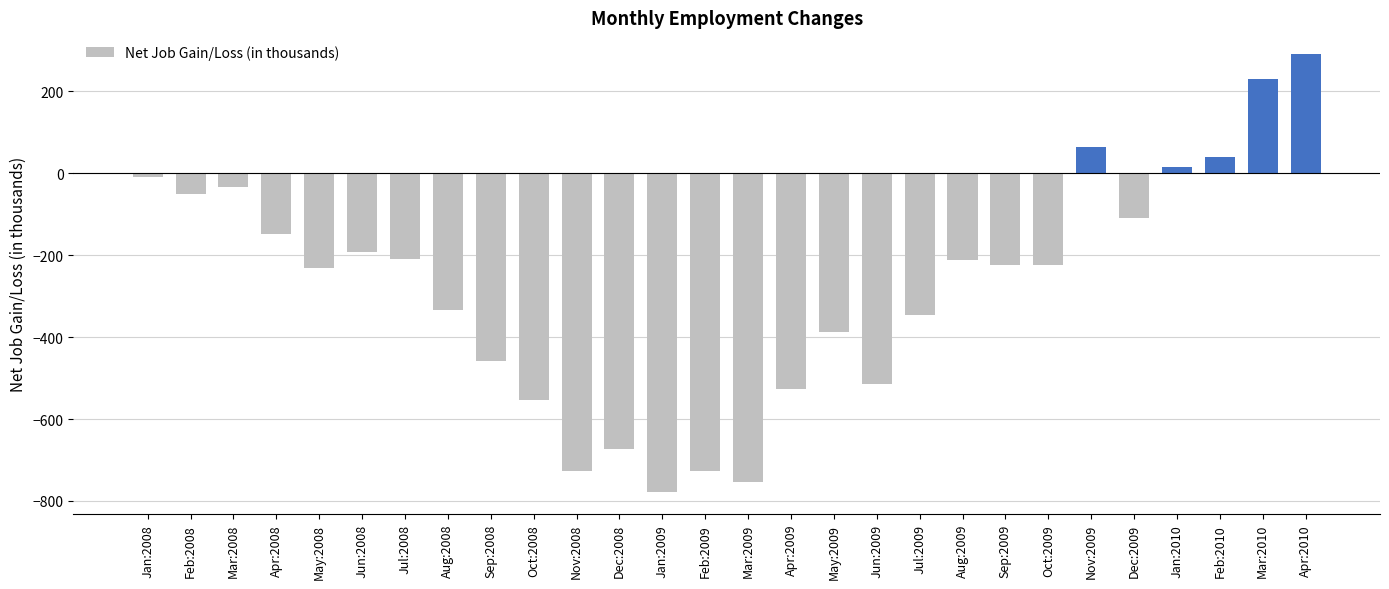

How many data points are less than -224?

14